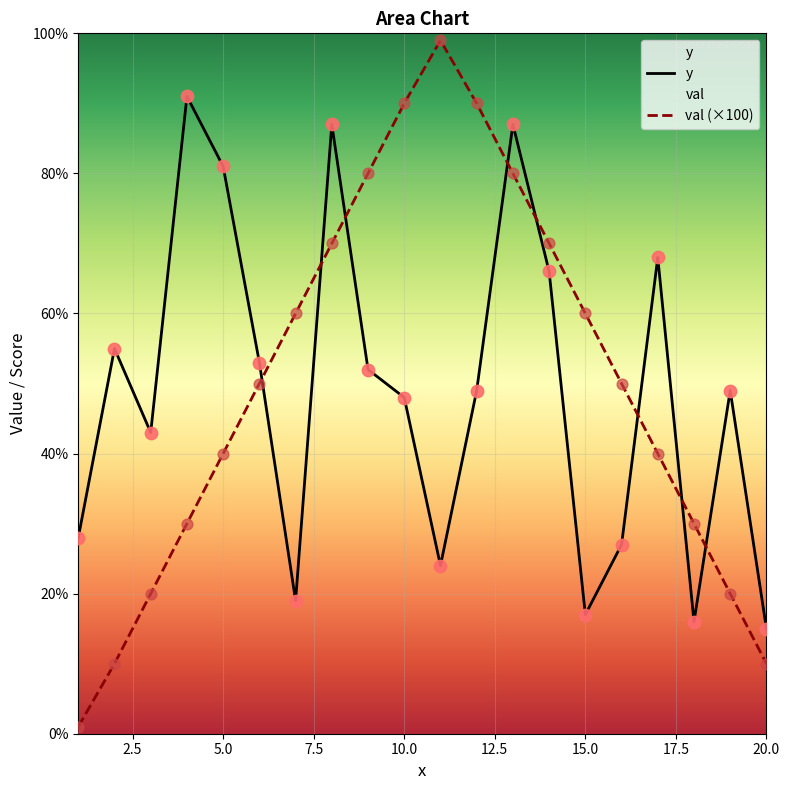

What is the total value across all series at 19.0?

69